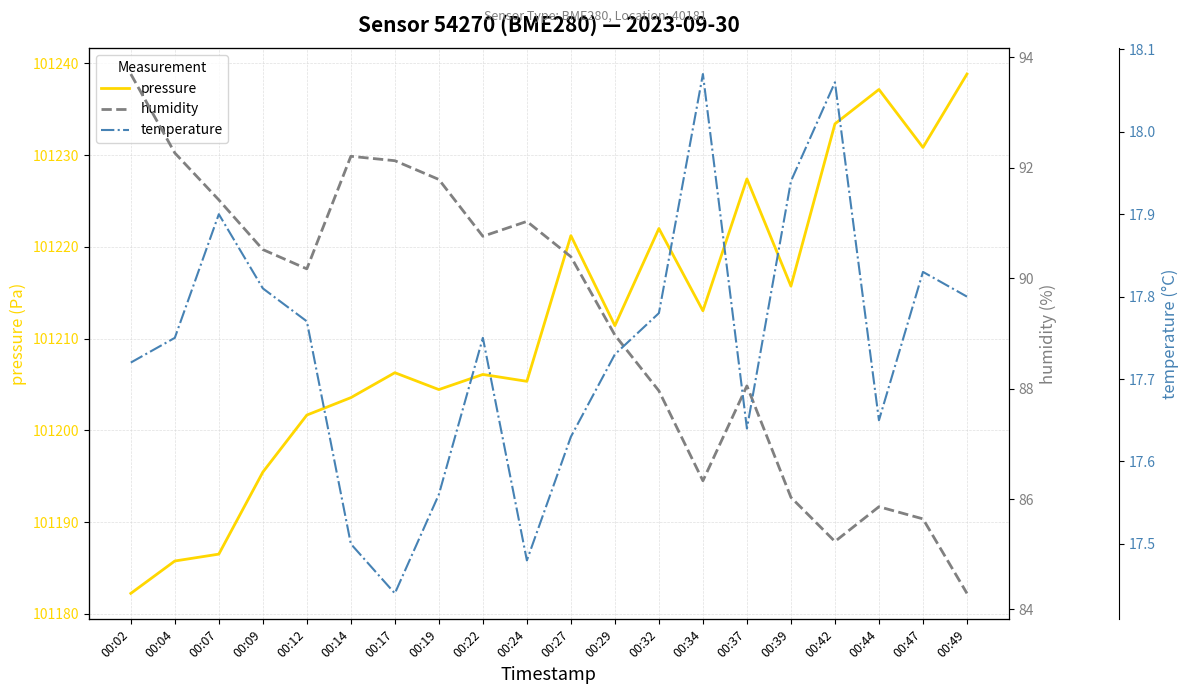

The value of pressure at 00:19 is 31946.0. True or false?

False